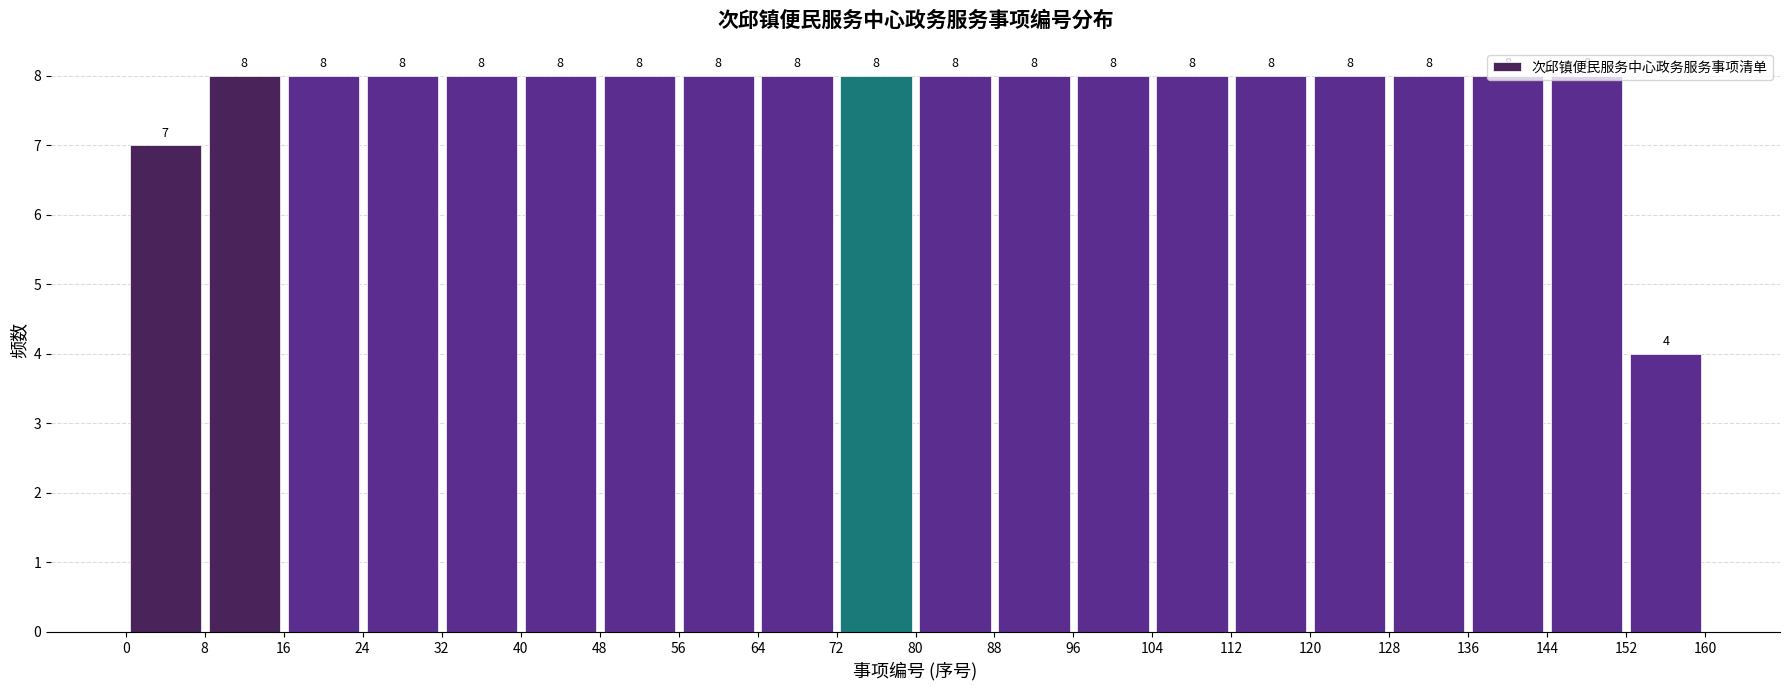

What is the height of the bar covering 88 to 96 on the x-axis?

8